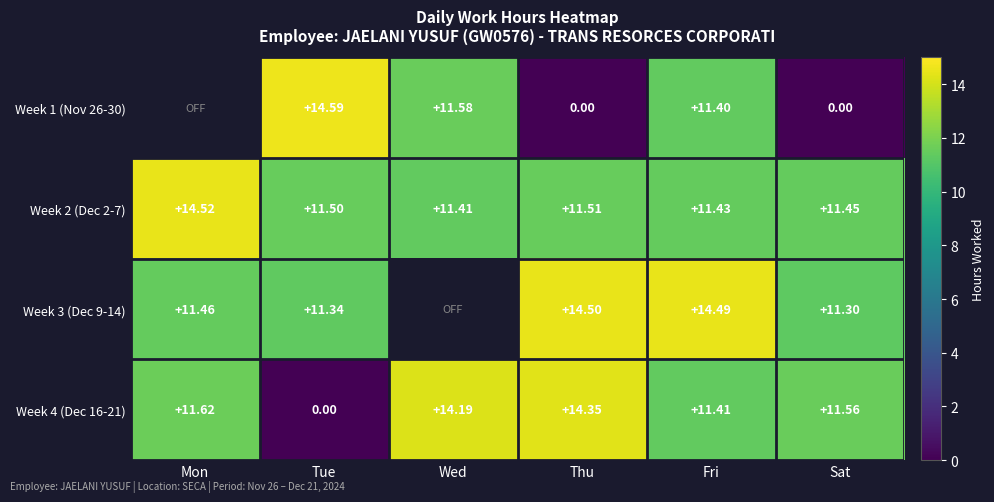

True or false: Week 2 (Dec 2-7) has a value of 11.4 at Fri.

True